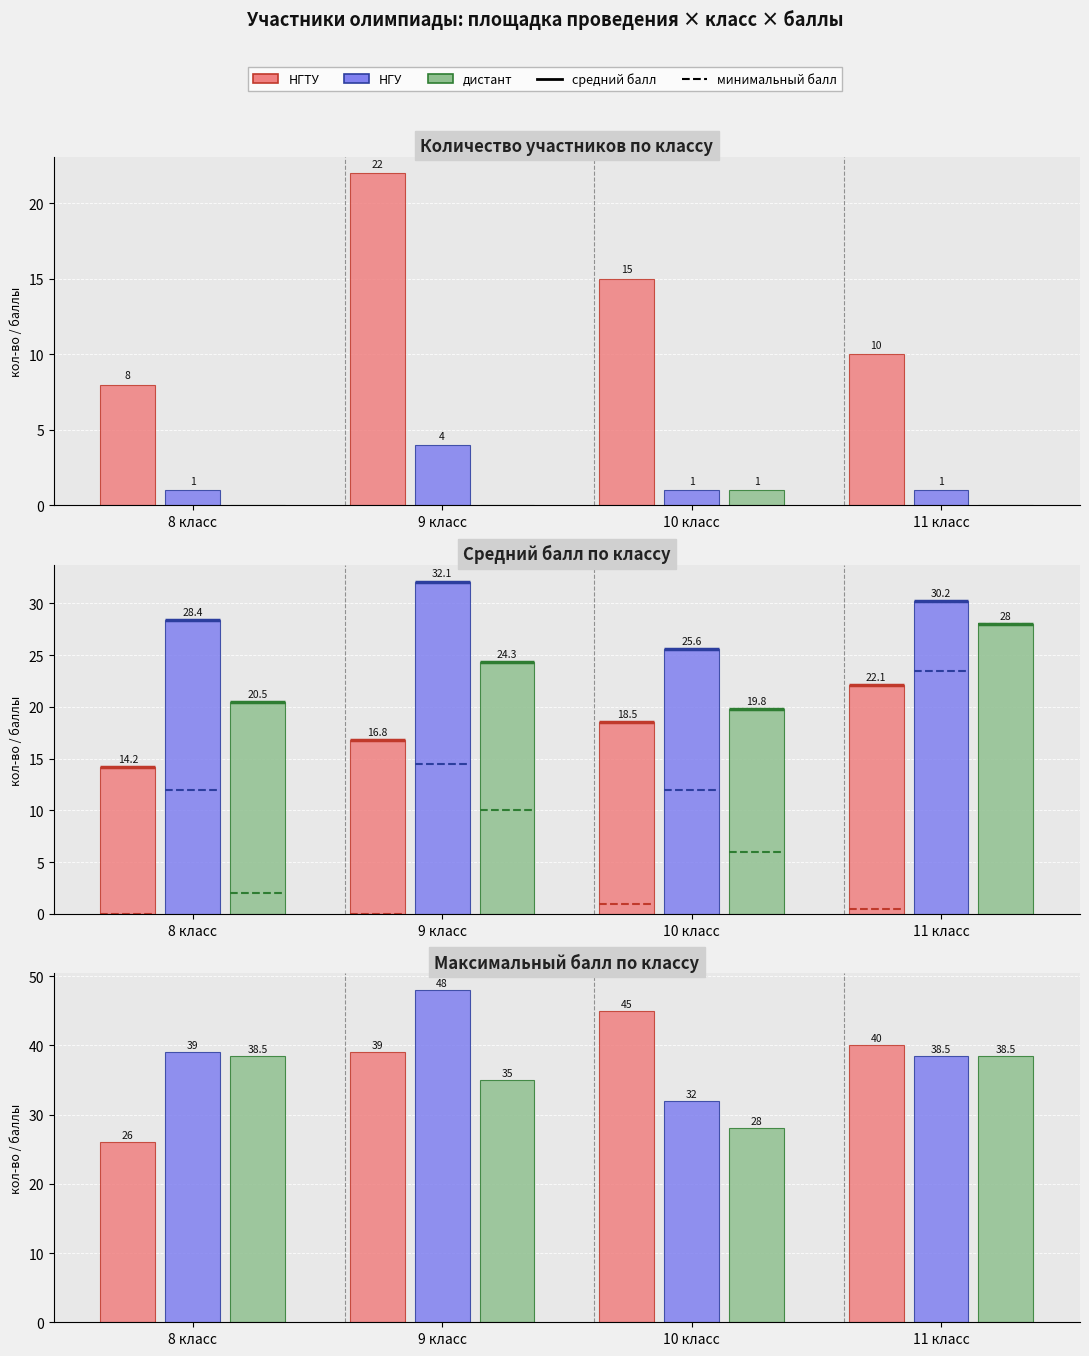

What is the sum of the НГТУ values at 8 класс and 9 класс?

65.0